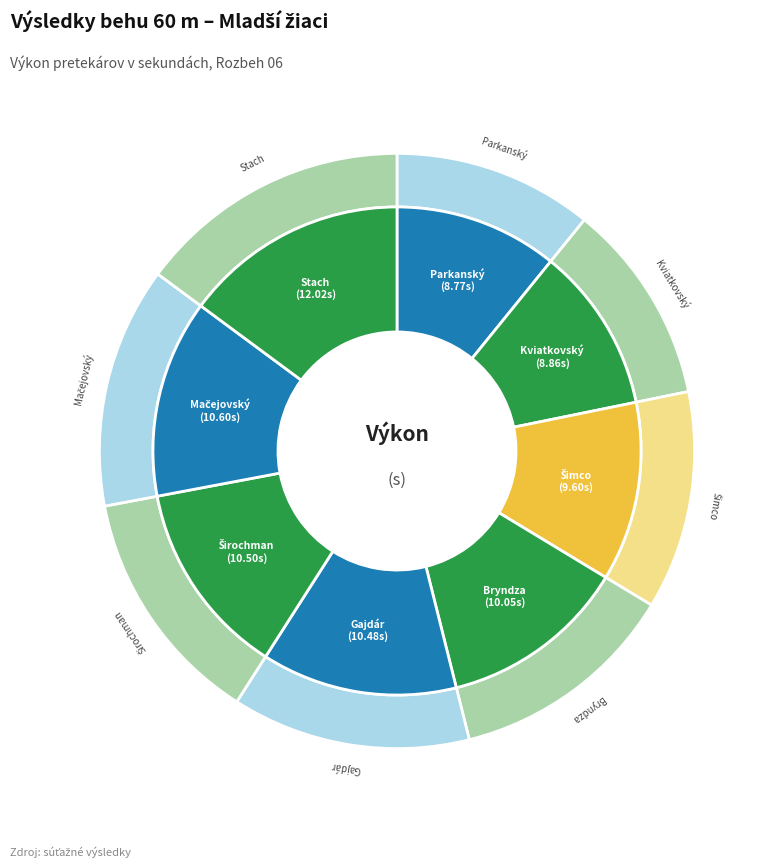

To the nearest percent, what percentage of the pie is Stach Filip?

15%